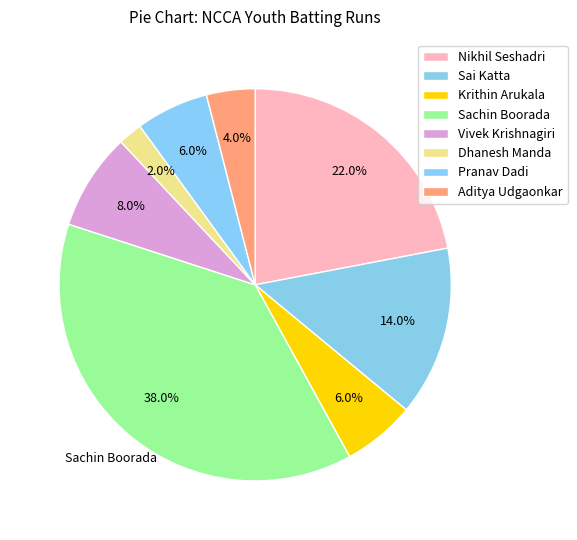

How many slices are in this pie chart?

8